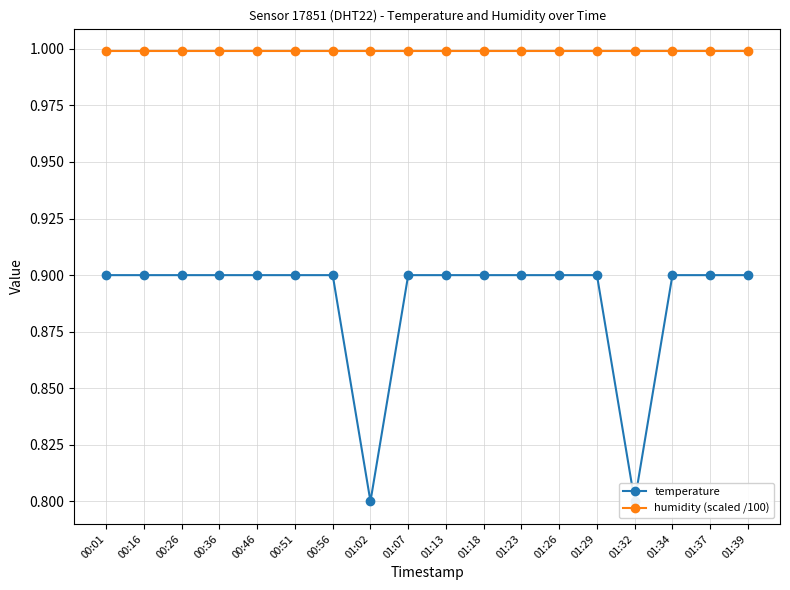

Count the temperature values in the range 0 to 1.

18